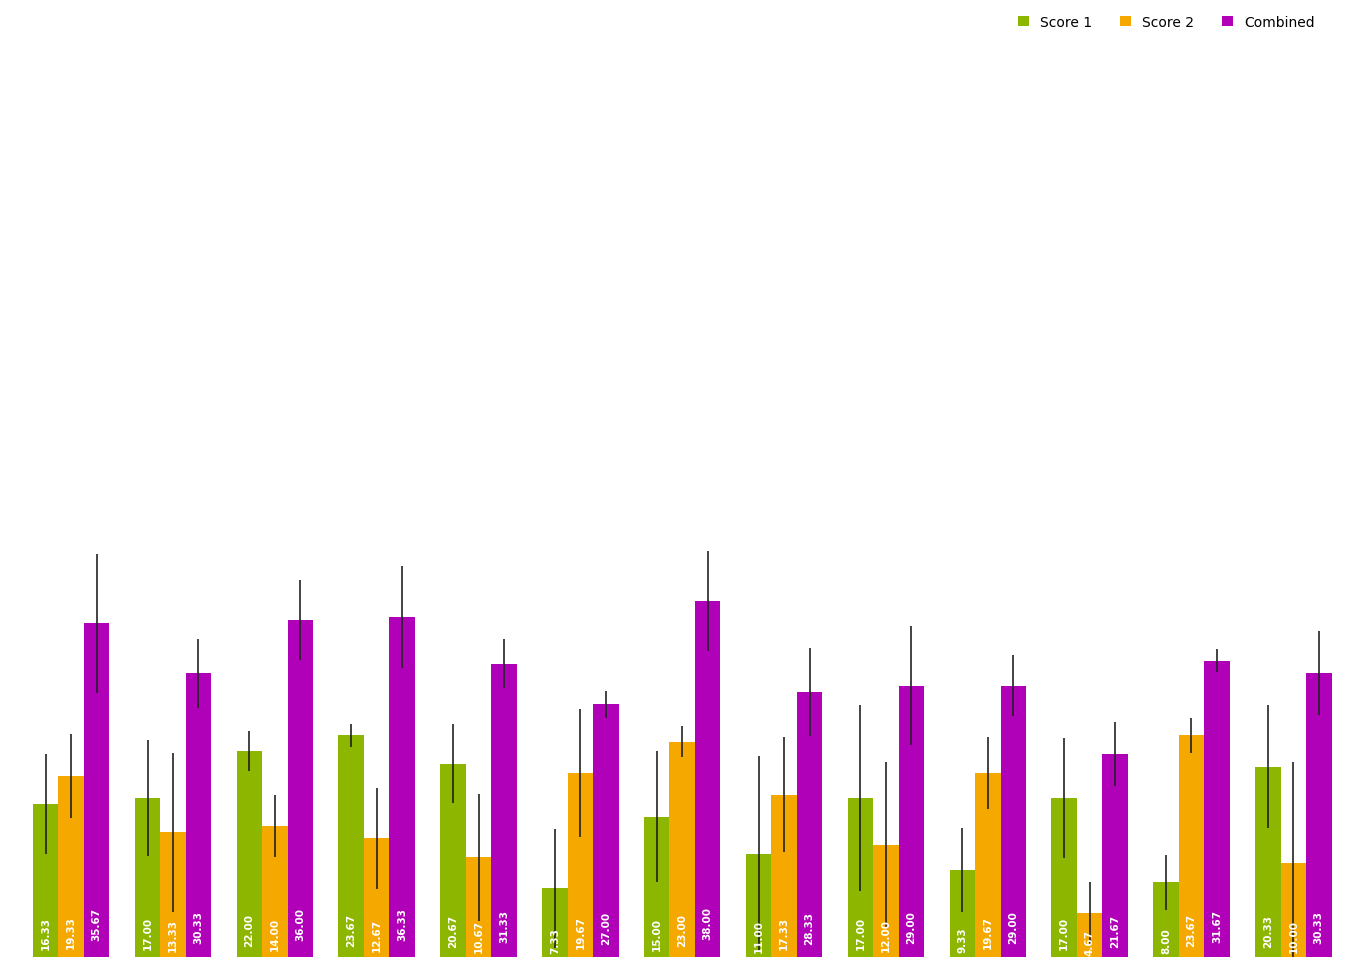

What is the value of the Score 2 bar at the 9th from the left?

12.0